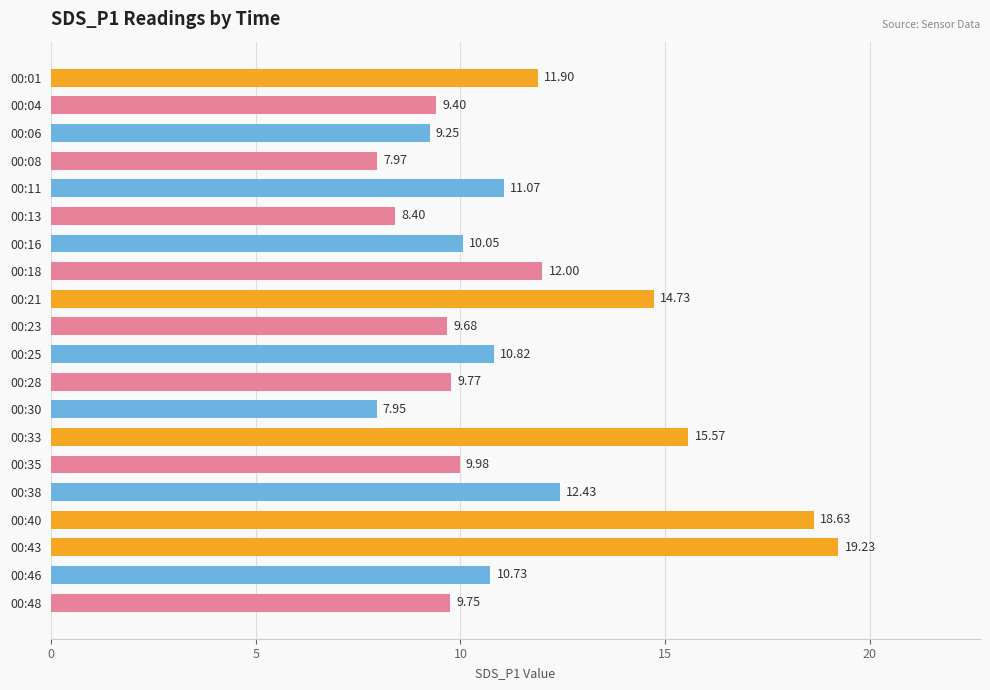

What is the ratio of the value at 00:48 to the value at 00:18?

0.8